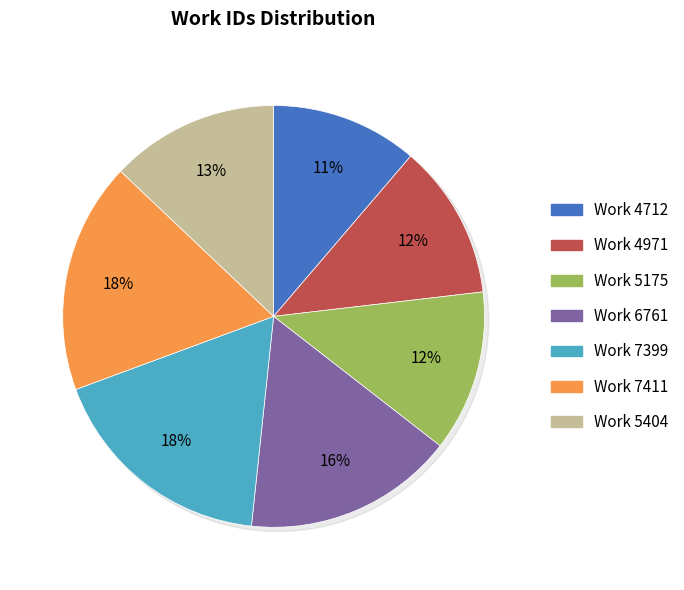

Does Work 7399 account for over 50% of the chart?

No